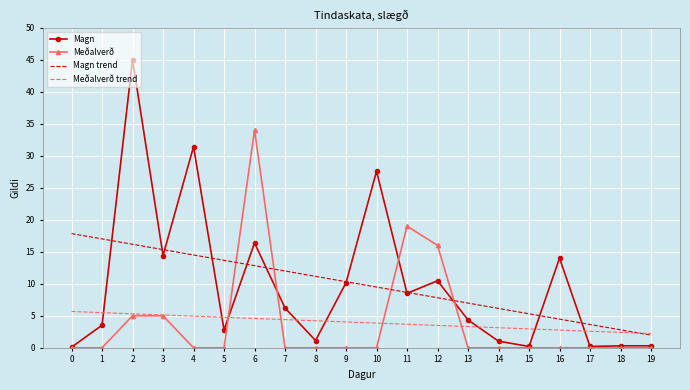

Between 4 and 8, which series saw the biggest shift?

Magn